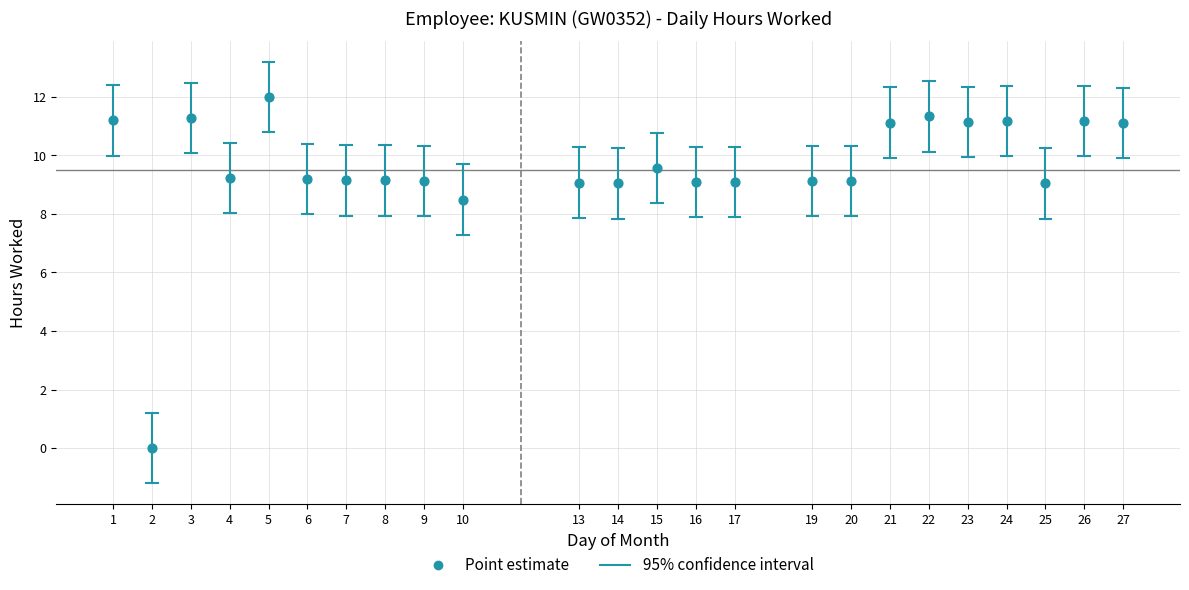

What is the range of Y values (max minus min)?

12.0